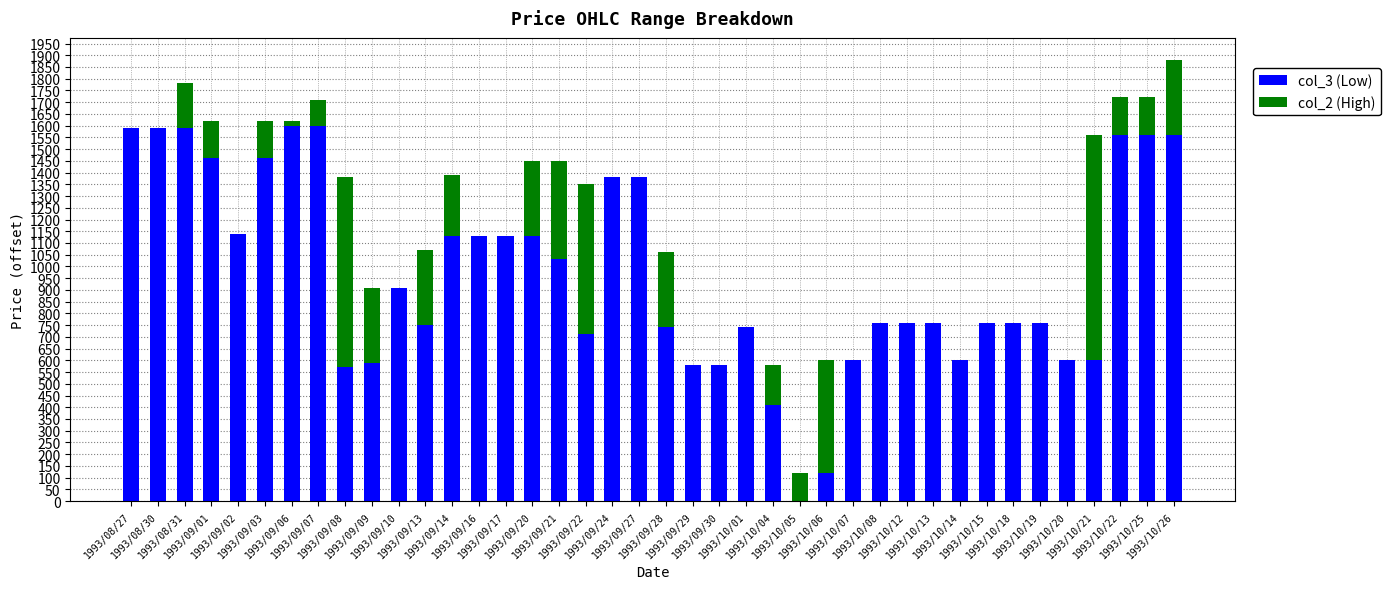

The value of col_3 (Low) at 1993/08/31 is 1590. True or false?

True